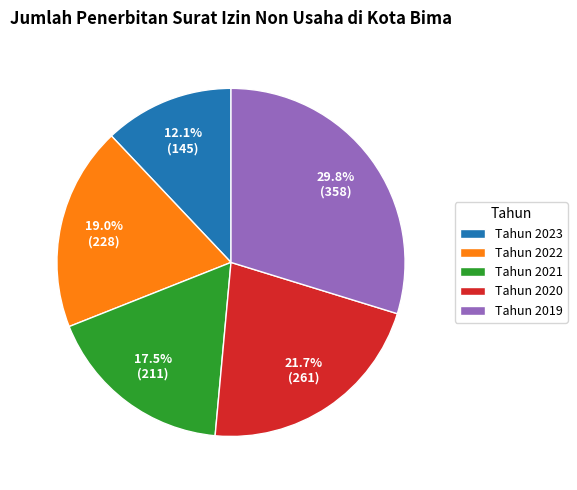

Approximately how many times larger is the value at Tahun 2021 compared to Tahun 2022?

0.9